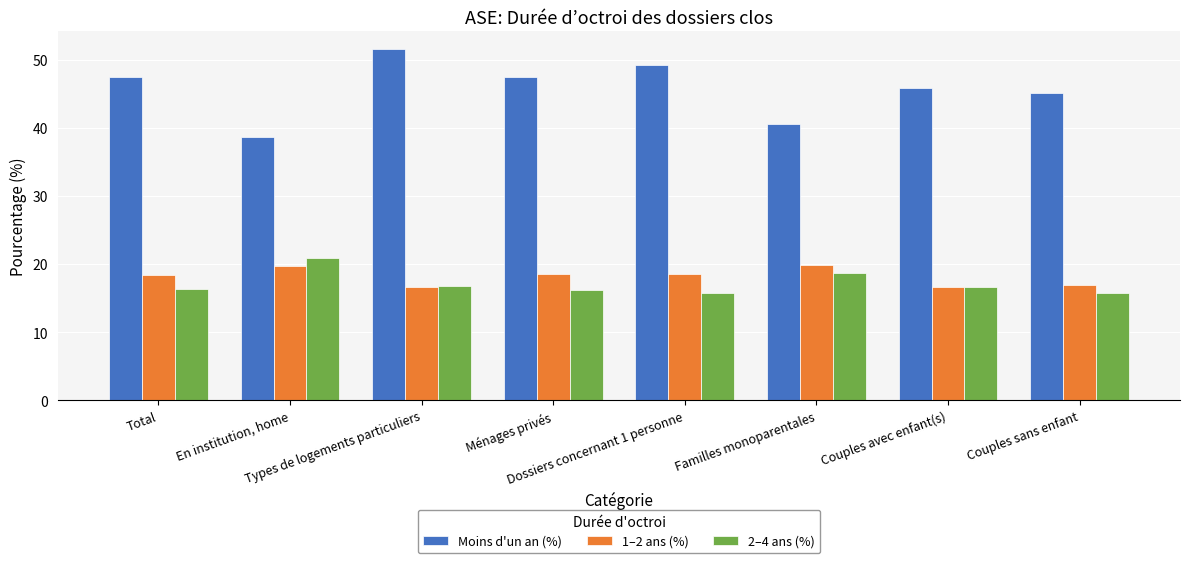

Which series has the widest spread of values?

Moins d'un an (%)